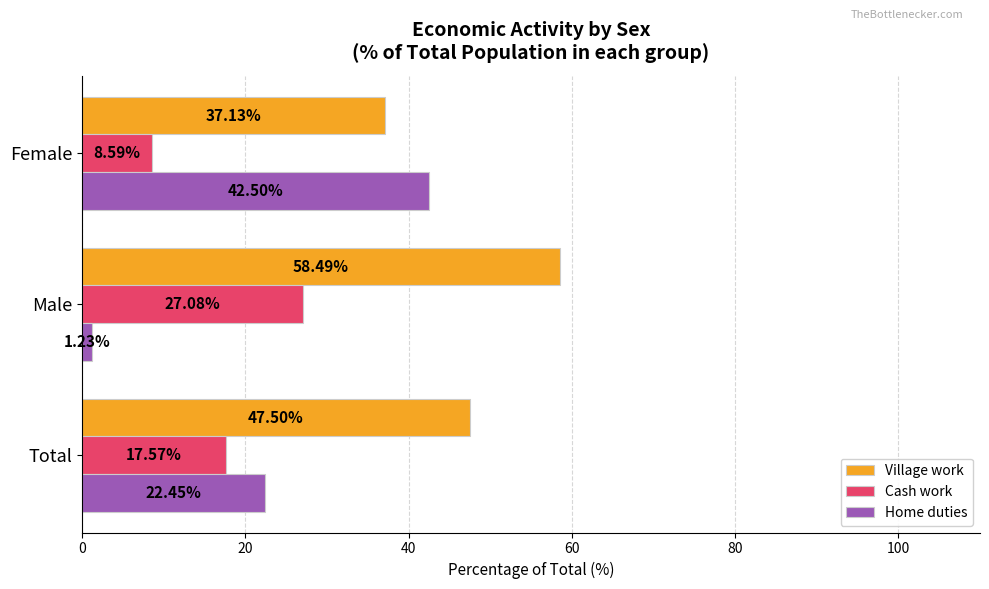

Count the number of categories in the chart.

3